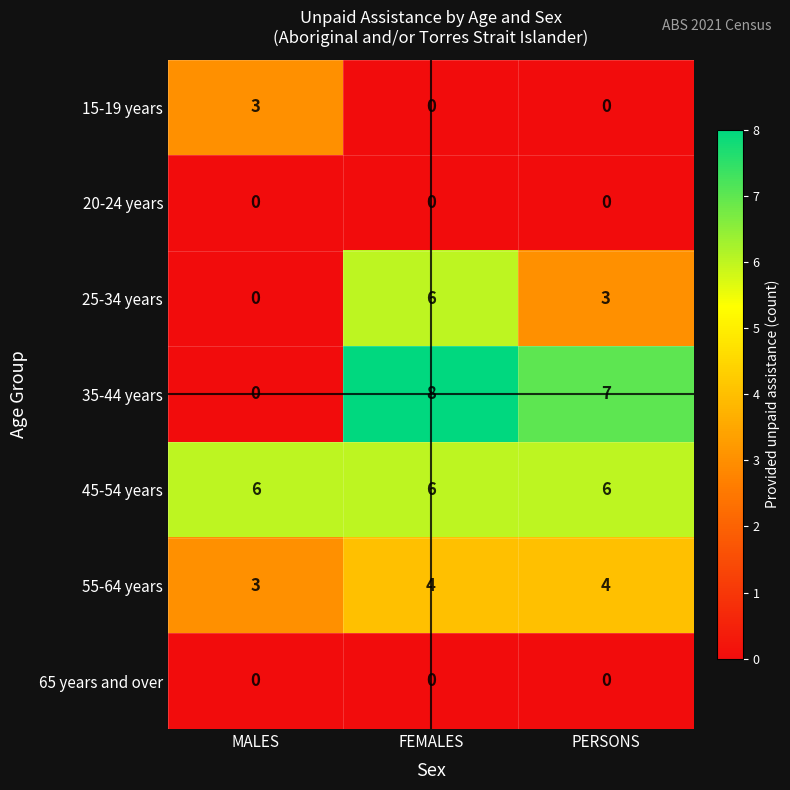

Which series has the widest spread of values?

35-44 years